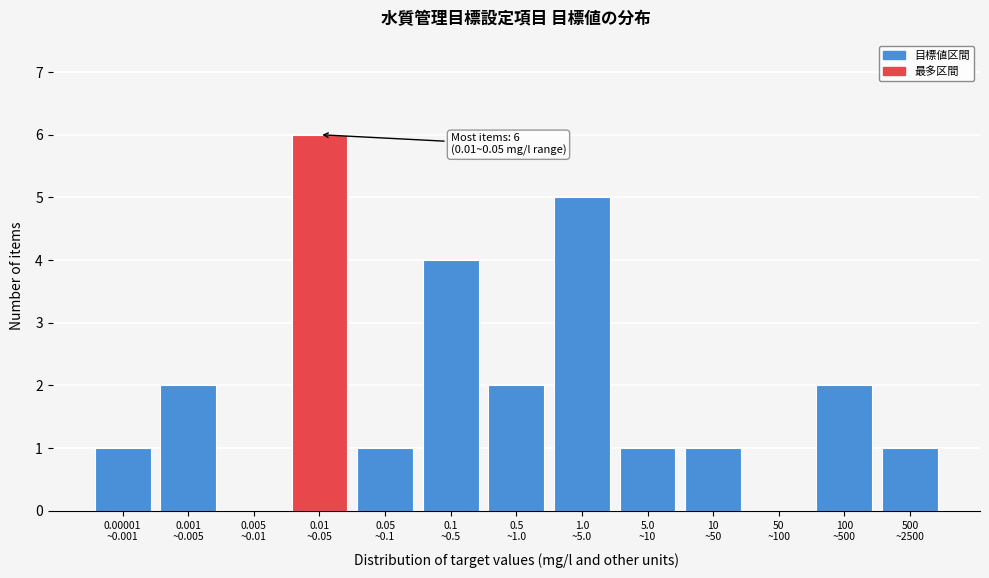

What is the maximum value shown in the chart?

6